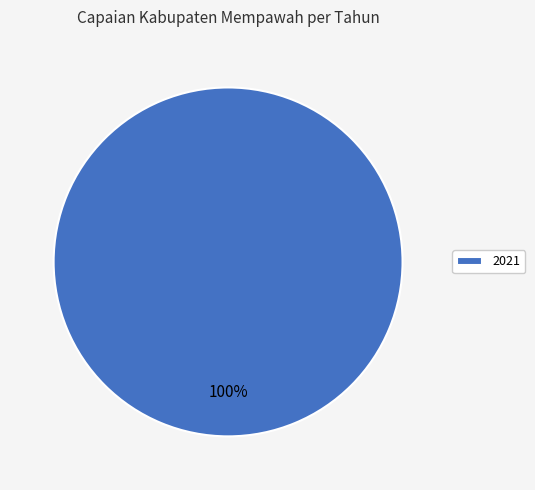

True or false: 2021 accounts for 86% of the total.

False